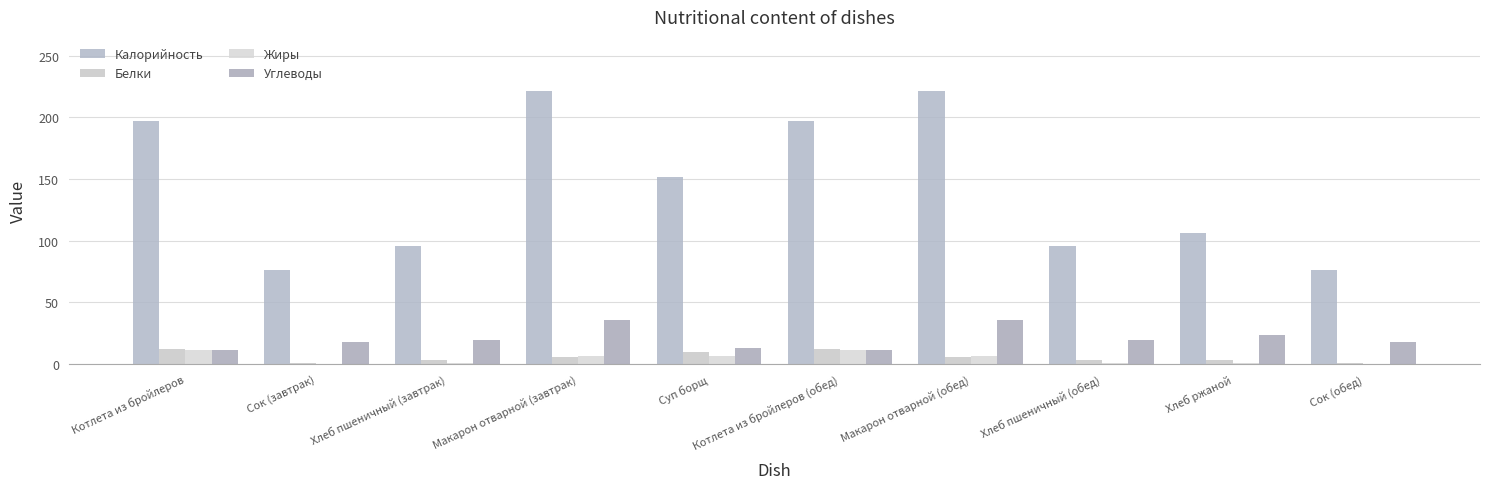

Count the number of categories in the chart.

10